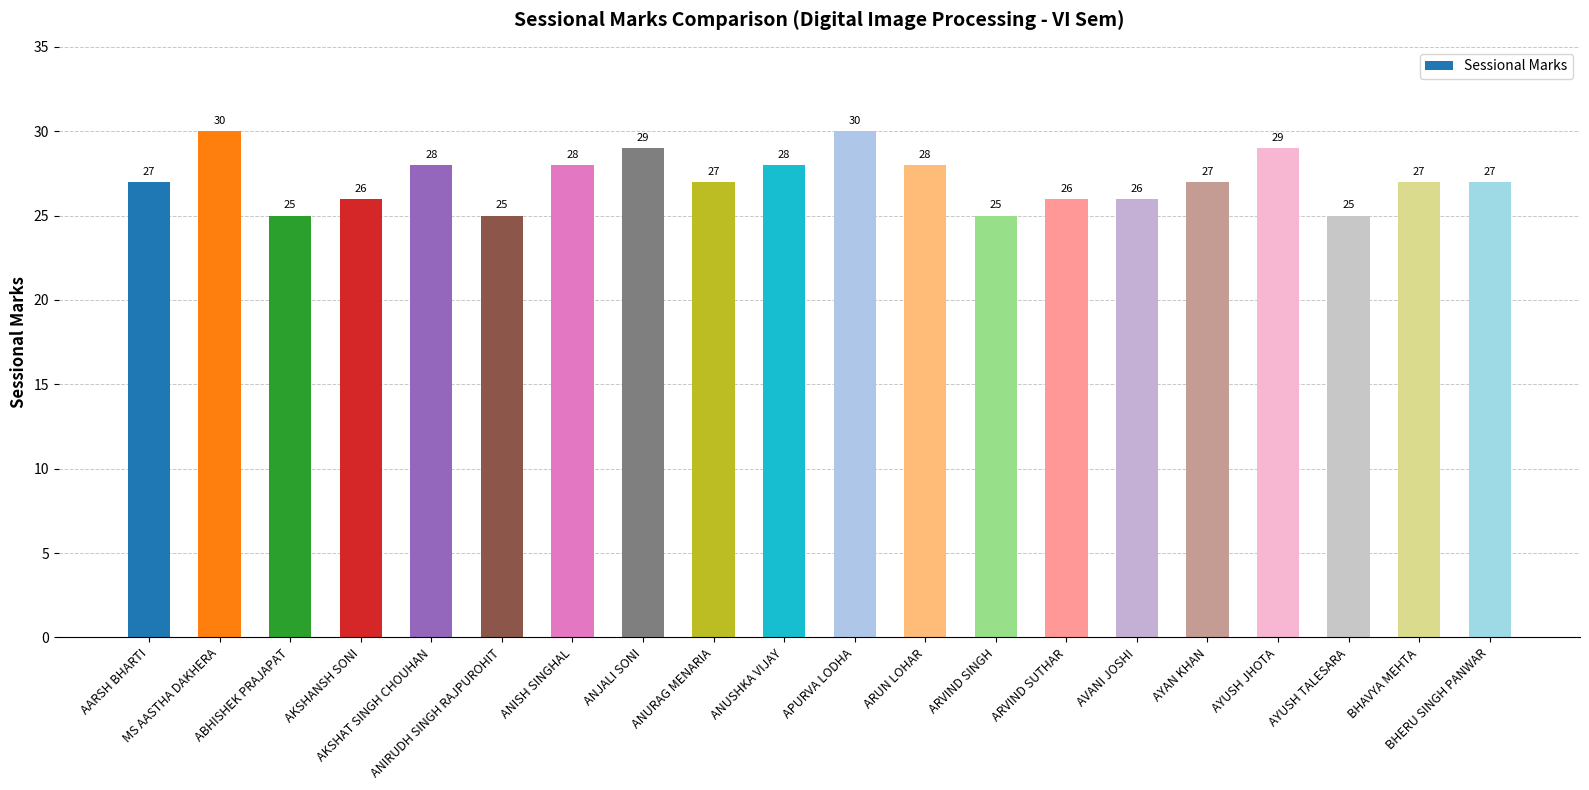

What is the ratio of the value at ARUN LOHAR to the value at AVANI JOSHI?

1.1